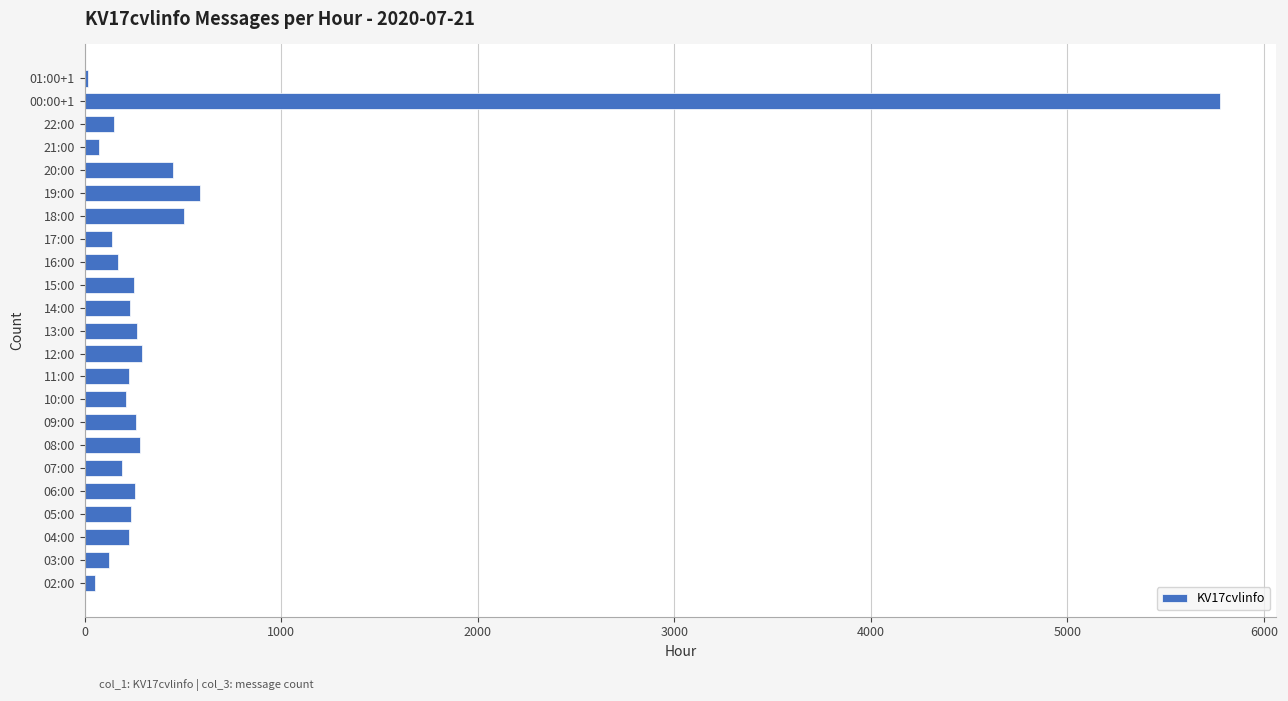

Which has a higher value, 00:00+1 or 20:00?

00:00+1